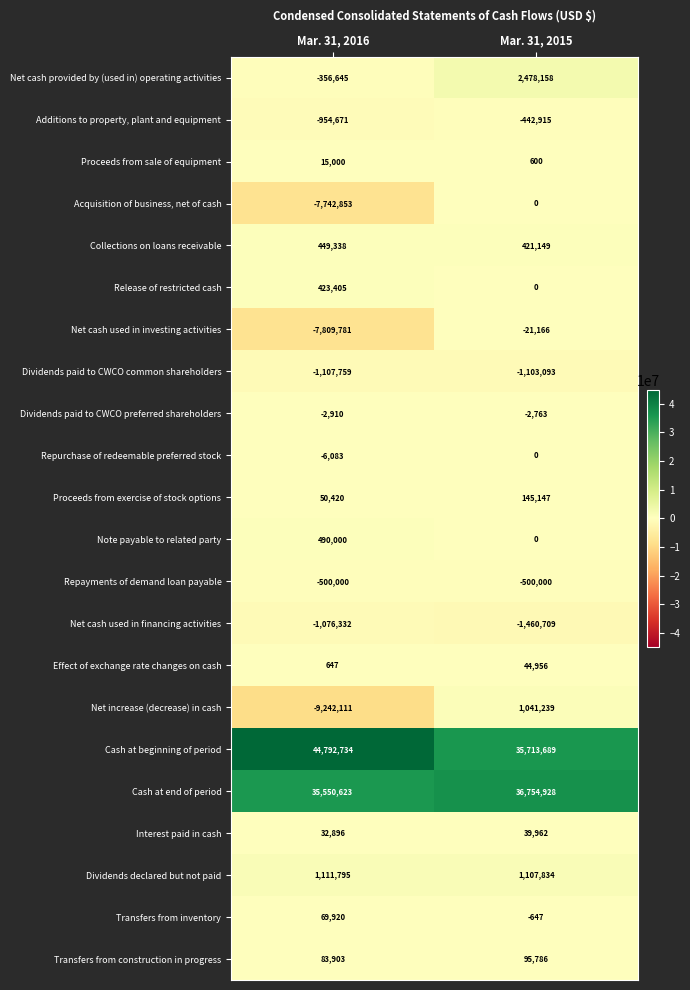

How many data points does each series have?

2